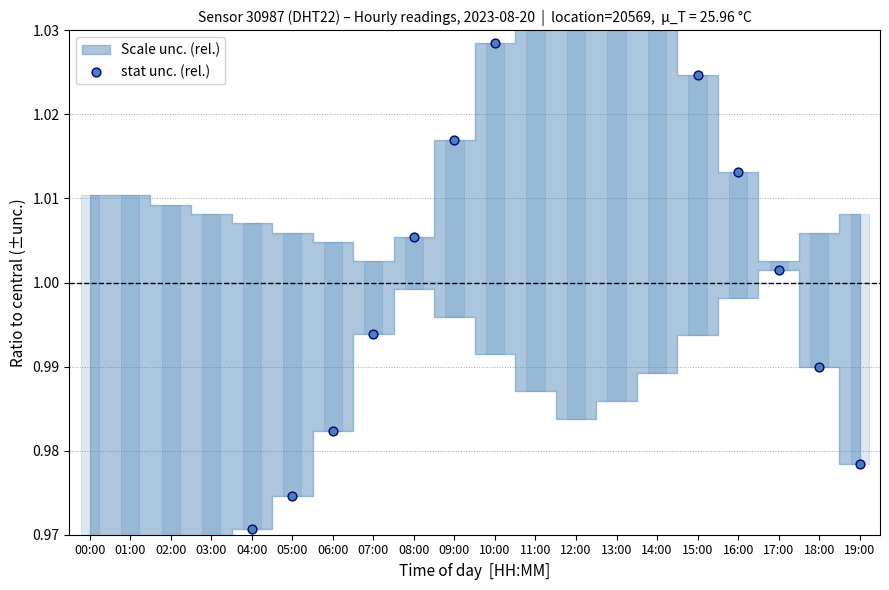

Which has a higher value, 07:00 or 05:00?

07:00